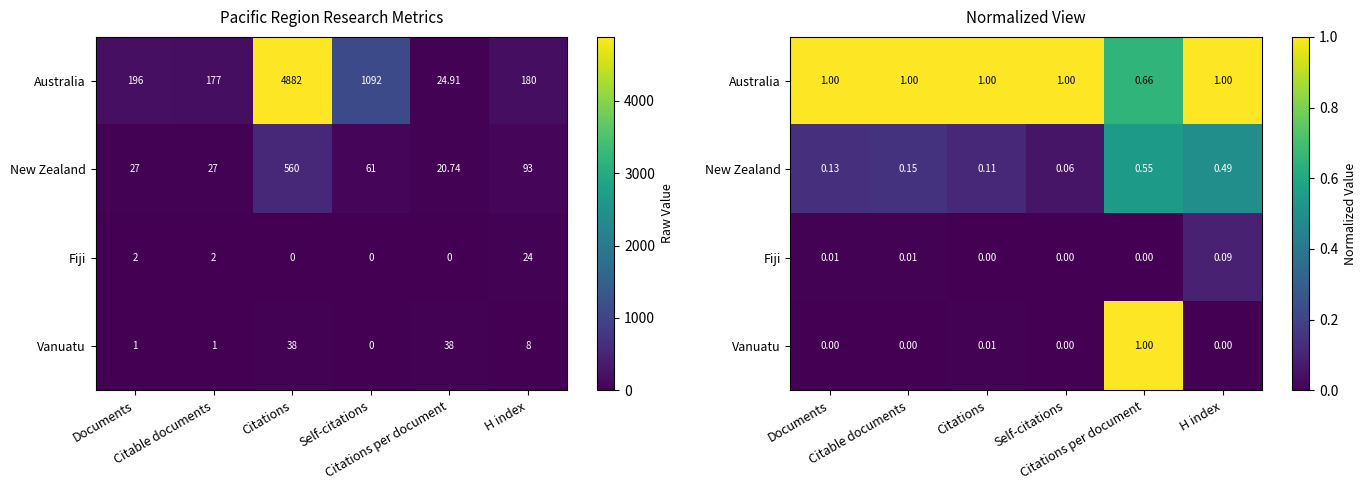

What is the greatest value displayed?

1.0